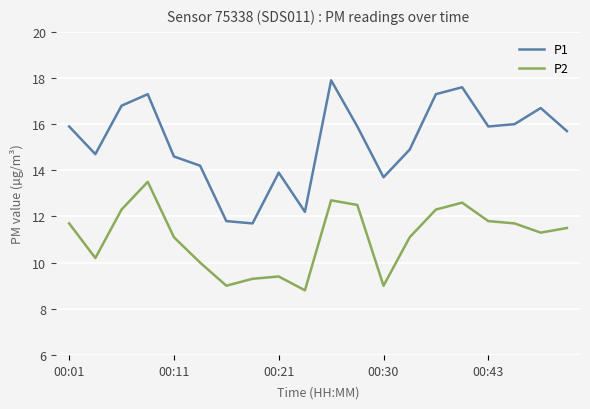

What is the difference between the maximum and minimum values in the P2 series?

4.7